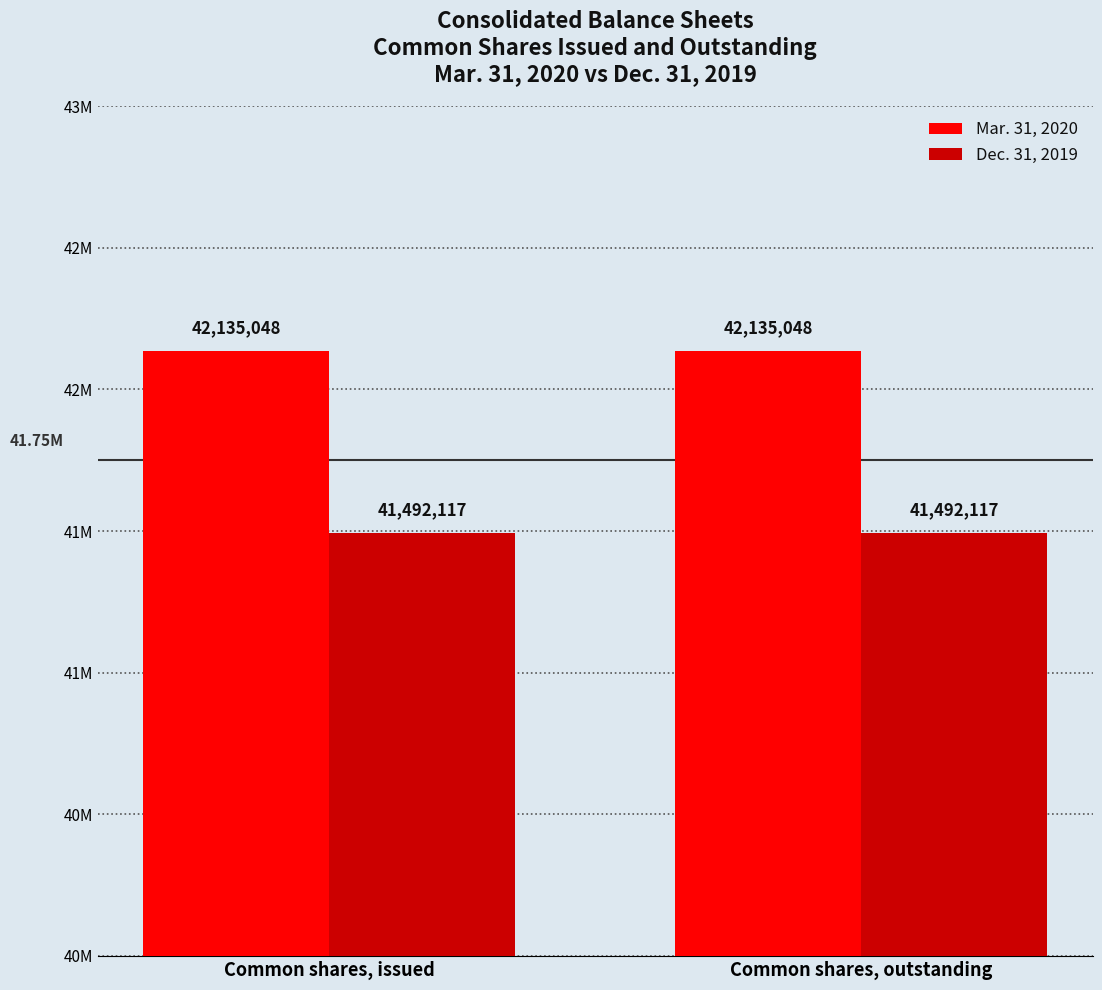

List the labels in order of Mar. 31, 2020 value, smallest first.

Common shares, issued, Common shares, outstanding